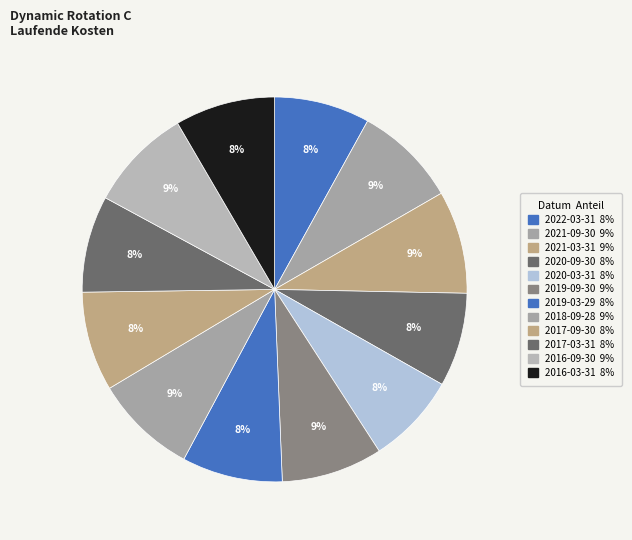

Count the number of slices in the pie.

12